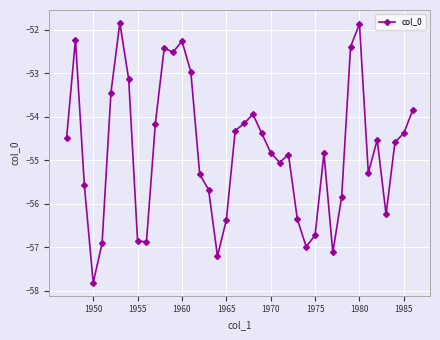

What is the smallest value displayed?

-57.8